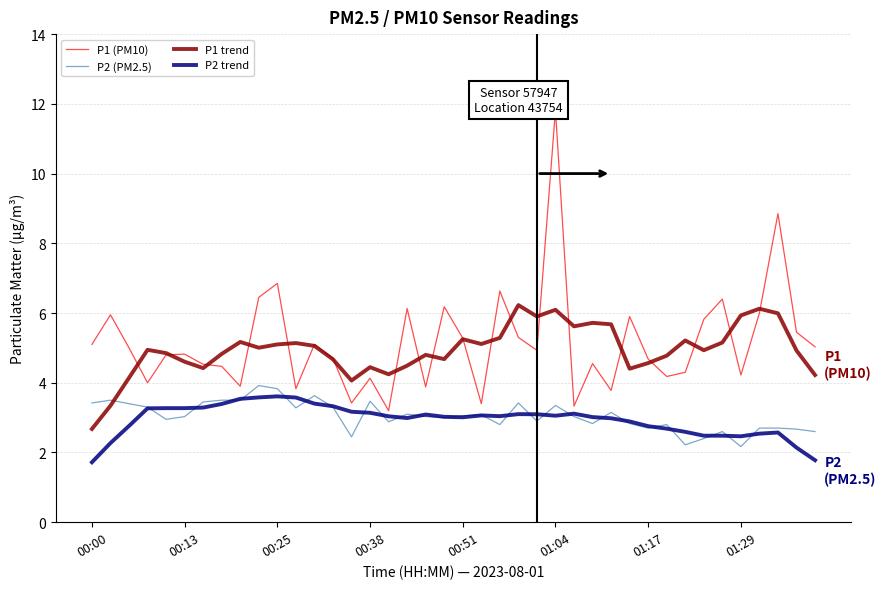

Which series has the widest spread of values?

P1 (PM10)